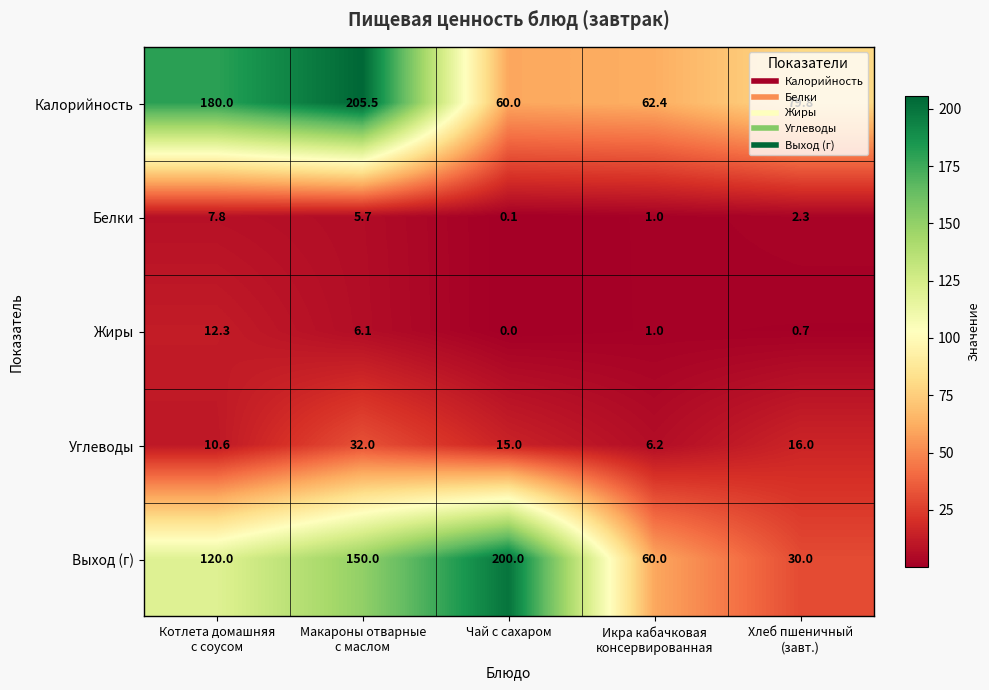

How many data points in Белки are above 2?

3